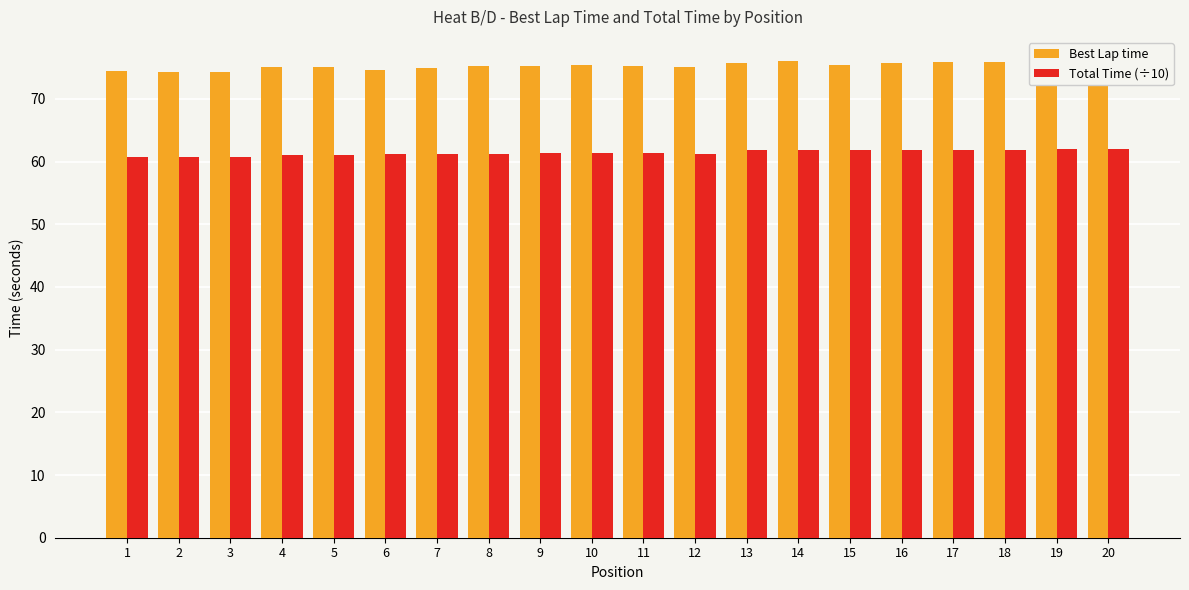

List the series in order of their overall mean, highest first.

Best Lap time, Total Time (÷10)